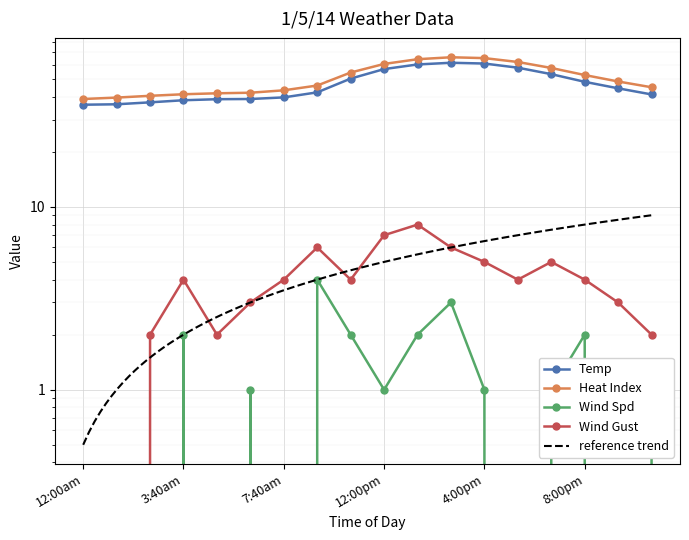

The Heat Index series shows 15.6 at 7:40am. True or false?

False